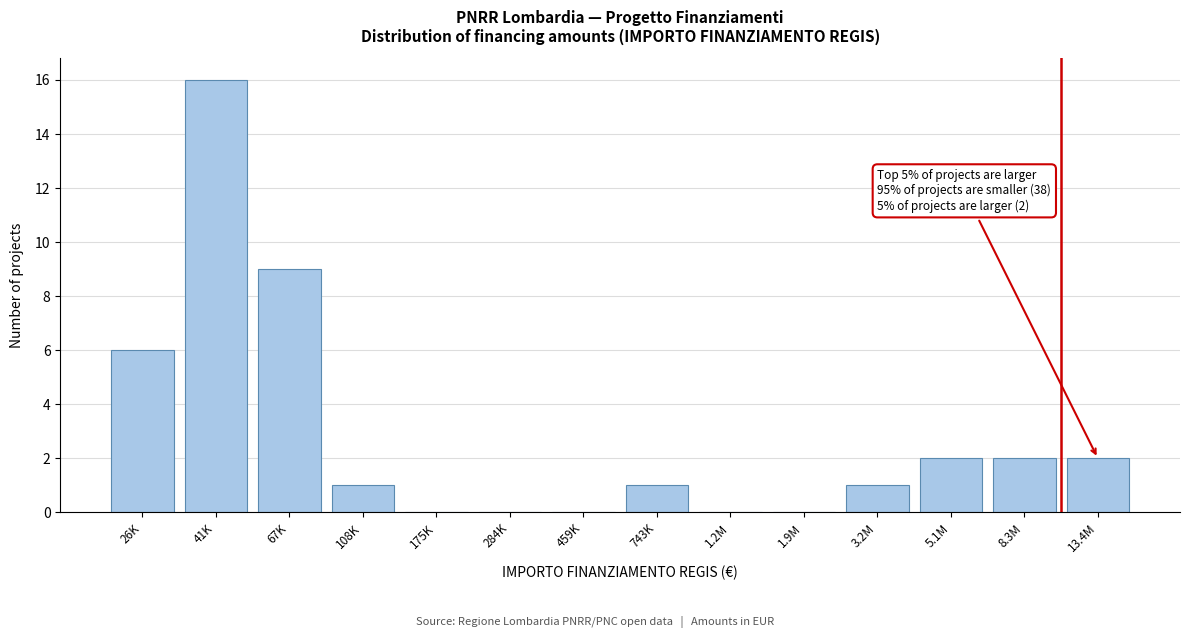

Reading right to left, extract all data points from this chart.

13.4M=2	8.3M=2	5.1M=2	3.2M=1	1.9M=0	1.2M=0	743K=1	459K=0	284K=0	175K=0	108K=1	67K=9	41K=16	26K=6